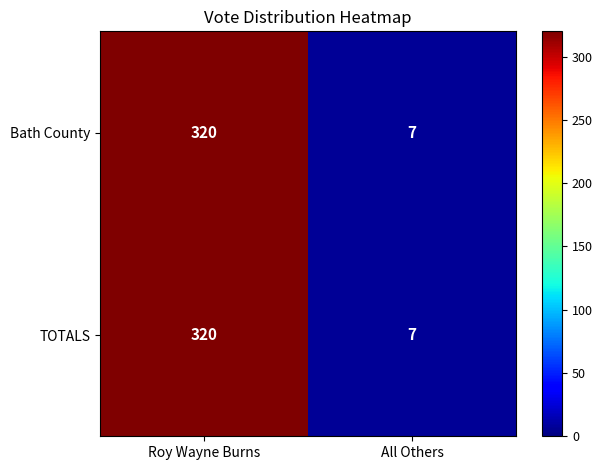

How many distinct data groups are displayed?

2